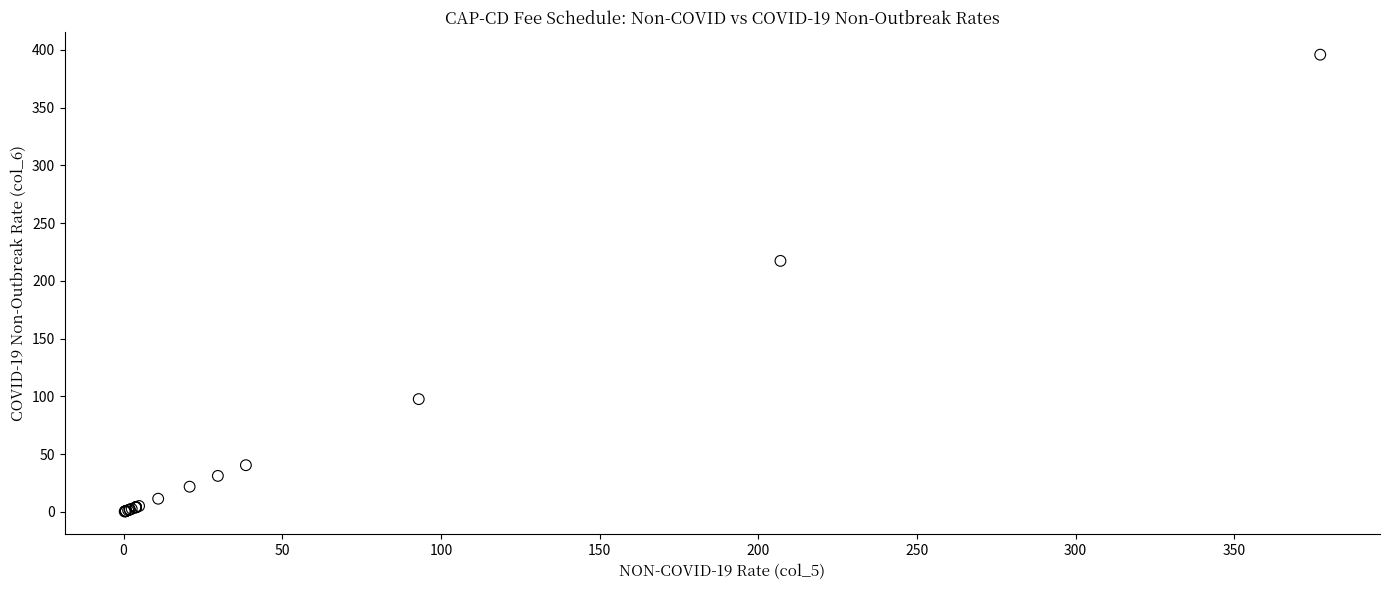

What Y value in the scatter plot is closest to 198?

217.3